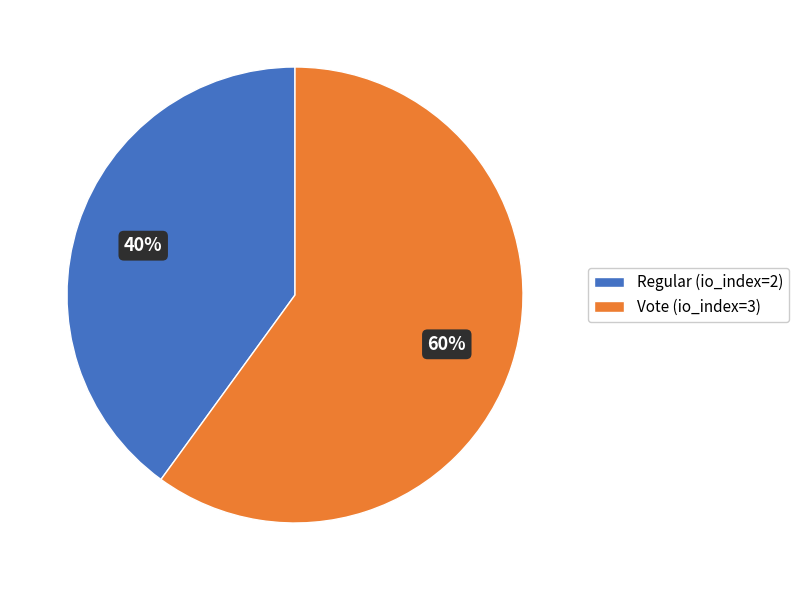

Is there any slice that represents more than half of the pie?

Yes